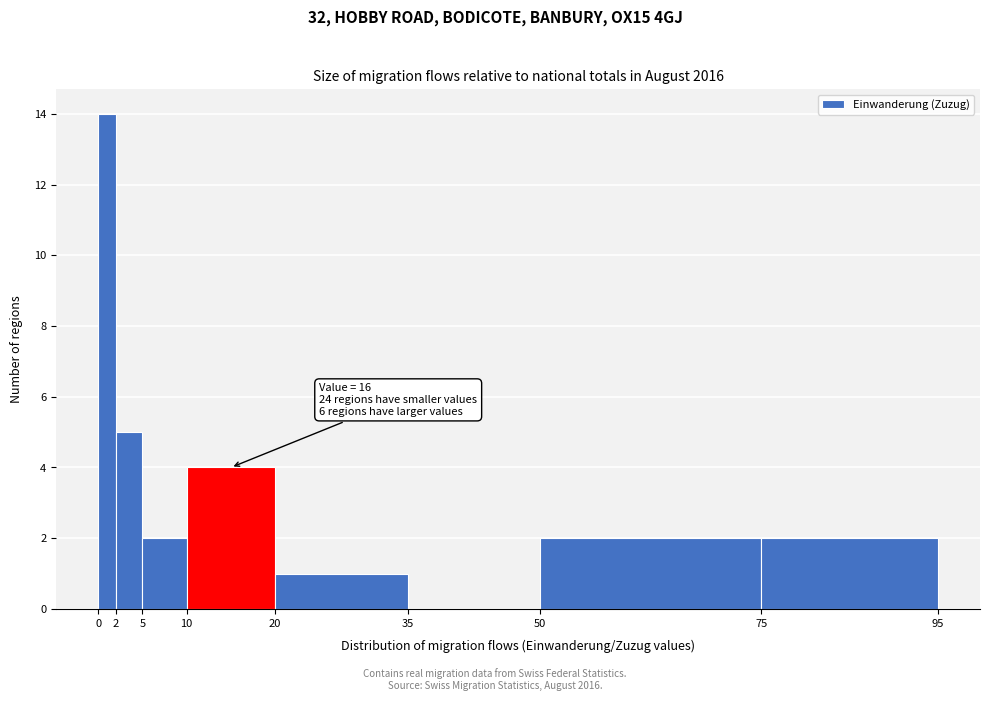

Over which range of the x-axis is the bar tallest?

0 to 2